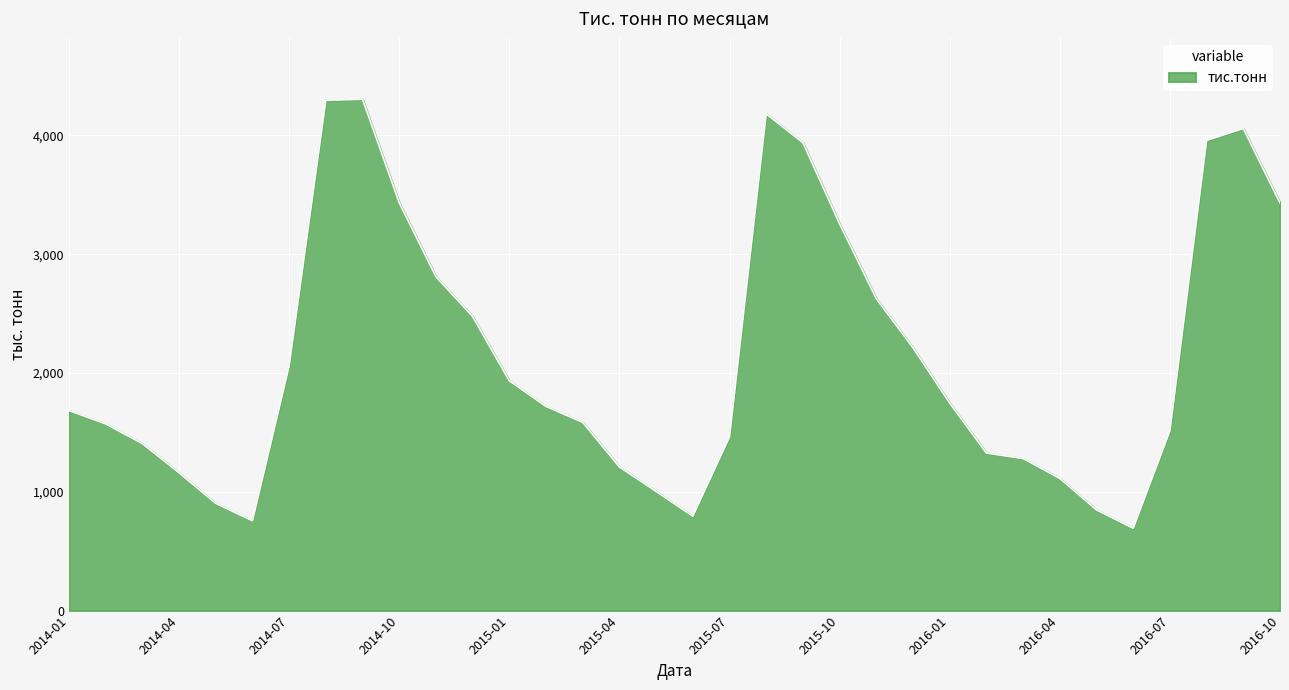

Does the chart display data point markers on the line(s)?

No